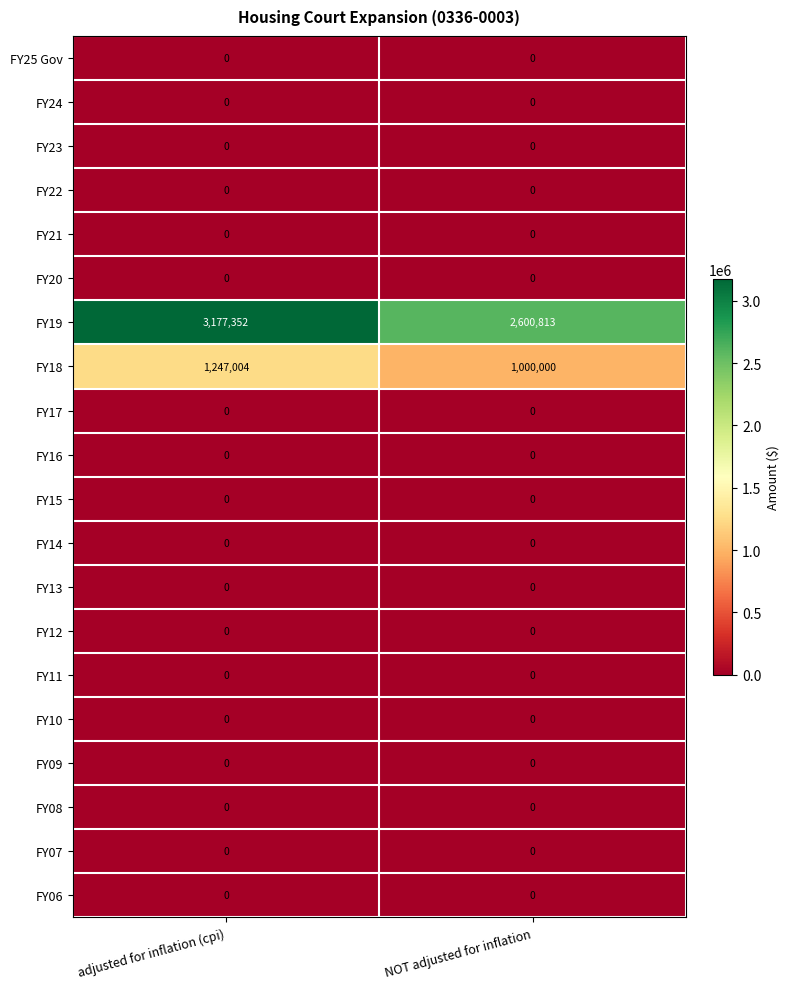

At which category is the sum across all series the highest?

adjusted for inflation (cpi)